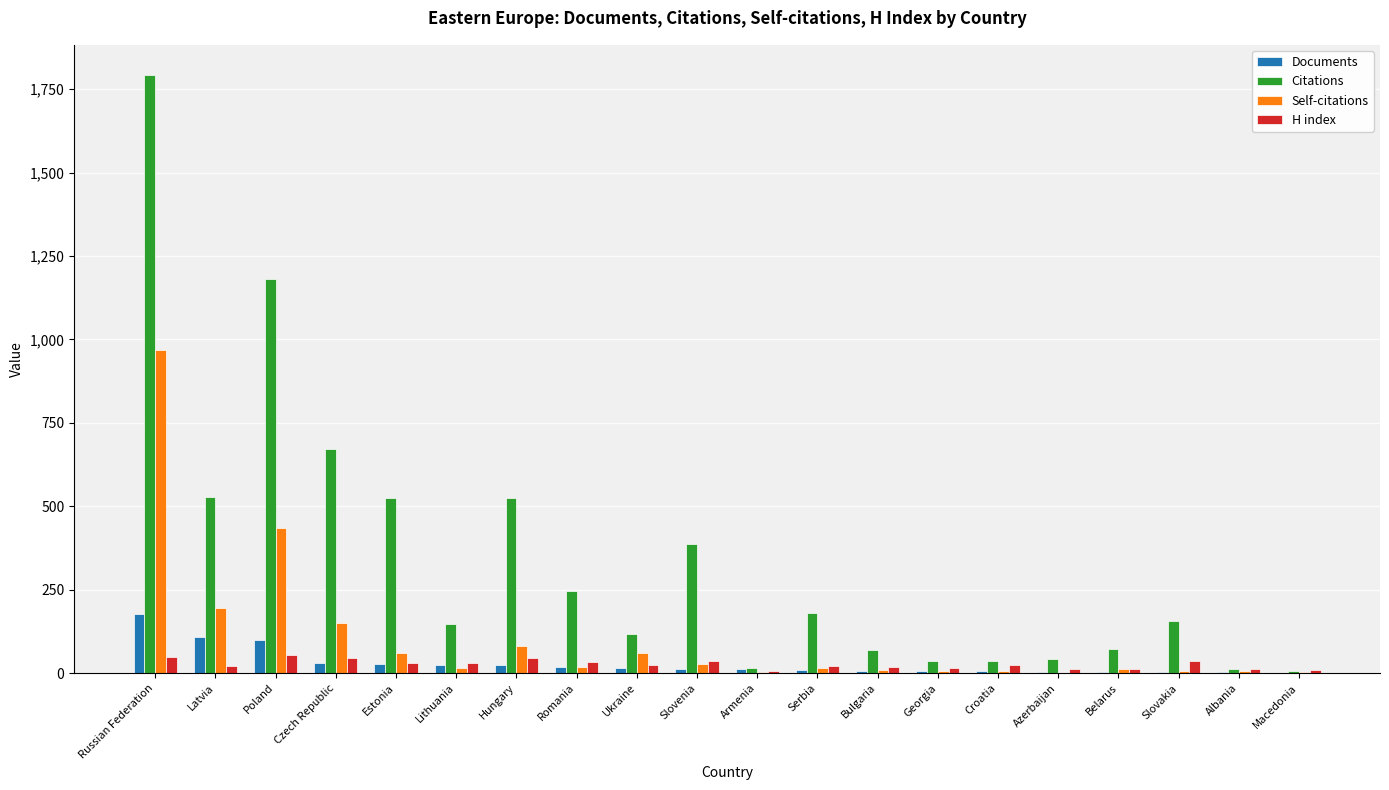

Between Russian Federation and Latvia, which series saw the biggest shift?

Citations